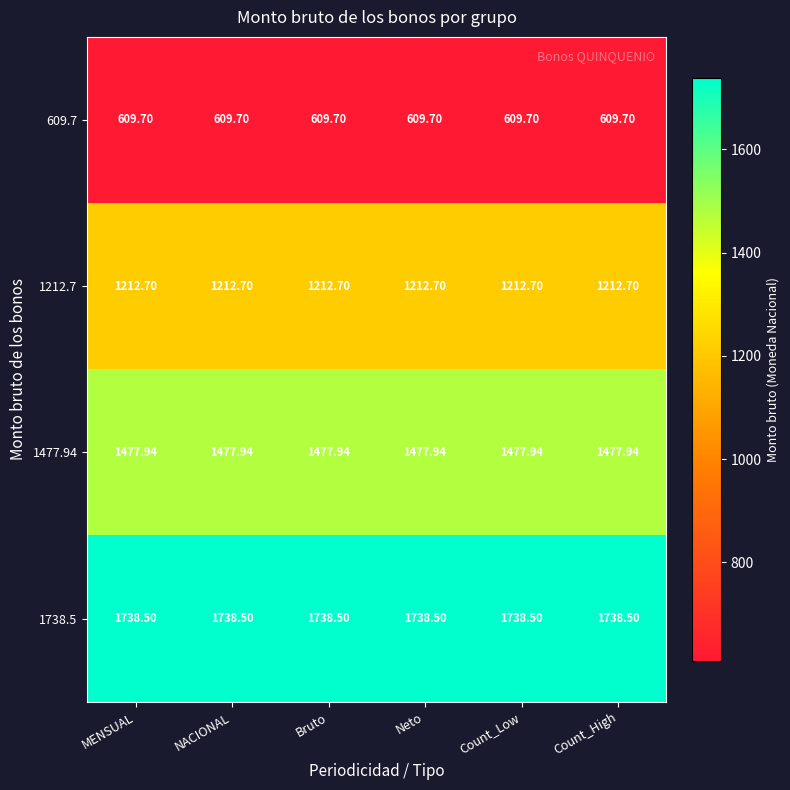

Reading right to left, list all the values displayed in this chart.

609.7: Count_High=609.7	Count_Low=609.7	Neto=609.7	Bruto=609.7	NACIONAL=609.7	MENSUAL=609.7
1212.7: Count_High=1212.7	Count_Low=1212.7	Neto=1212.7	Bruto=1212.7	NACIONAL=1212.7	MENSUAL=1212.7
1477.94: Count_High=1477.9	Count_Low=1477.9	Neto=1477.9	Bruto=1477.9	NACIONAL=1477.9	MENSUAL=1477.9
1738.5: Count_High=1738.5	Count_Low=1738.5	Neto=1738.5	Bruto=1738.5	NACIONAL=1738.5	MENSUAL=1738.5